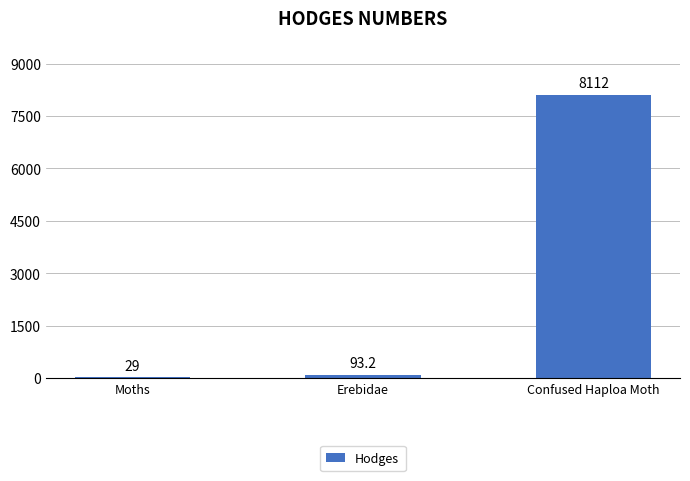

Approximately how many times larger is the value at Erebidae compared to Moths?

3.2